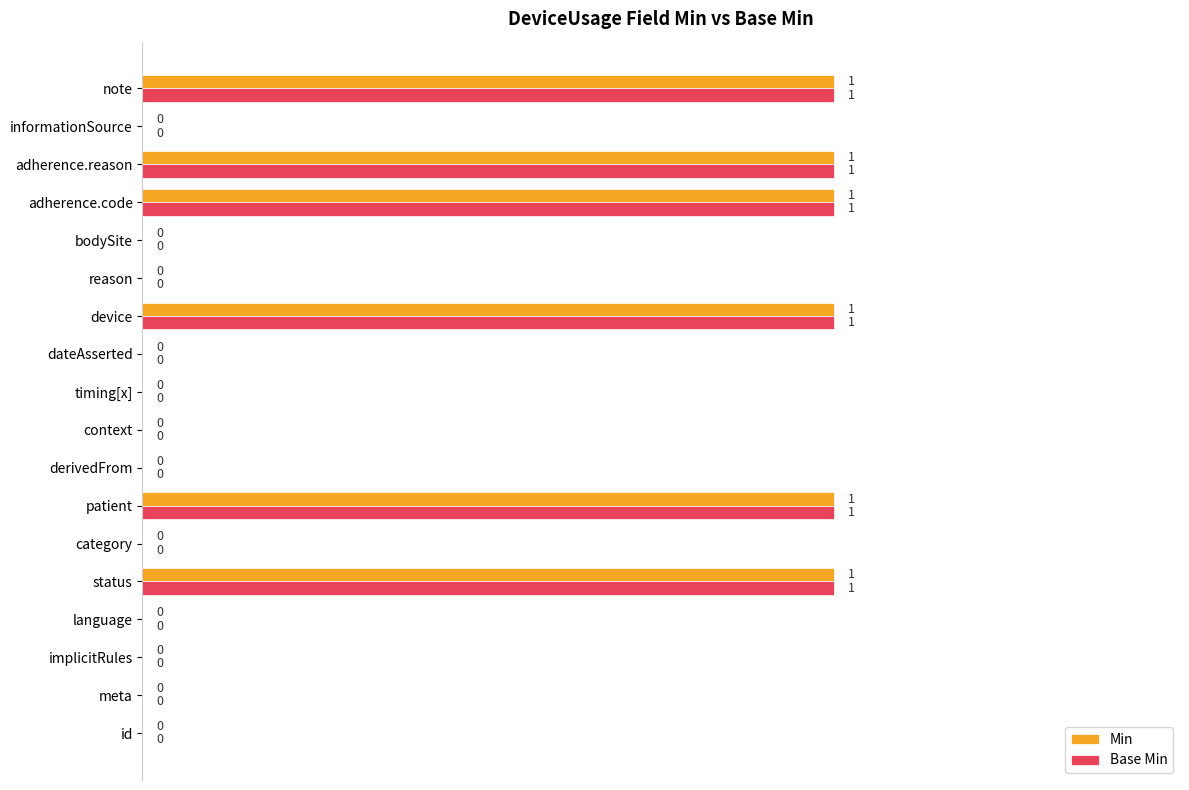

The Min series shows 1 at reason. True or false?

False